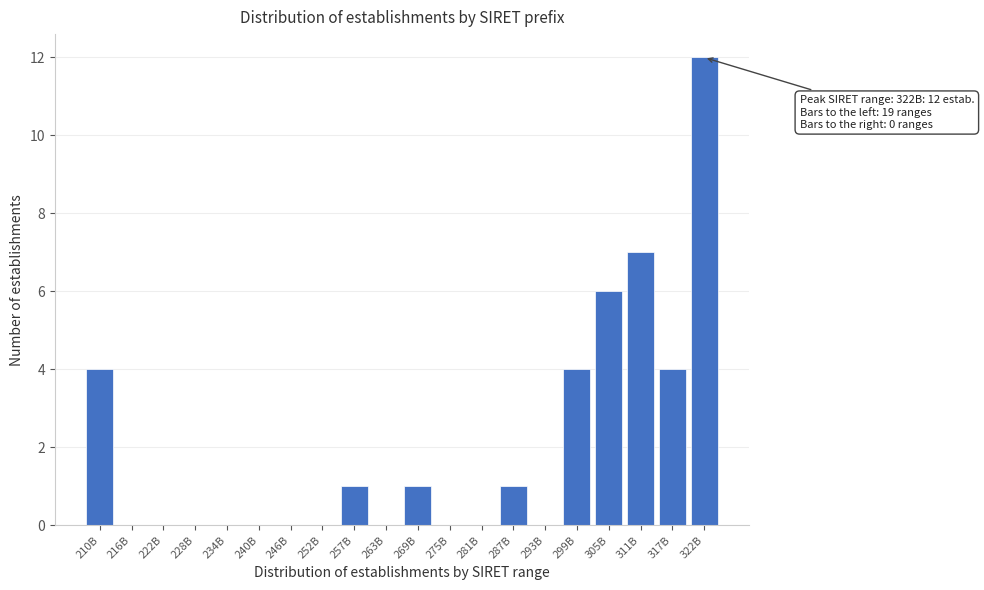

Reading right to left, transcribe all the data shown in this chart.

322B=12	317B=4	311B=7	305B=6	299B=4	293B=0	287B=1	281B=0	275B=0	269B=1	263B=0	257B=1	252B=0	246B=0	240B=0	234B=0	228B=0	222B=0	216B=0	210B=4